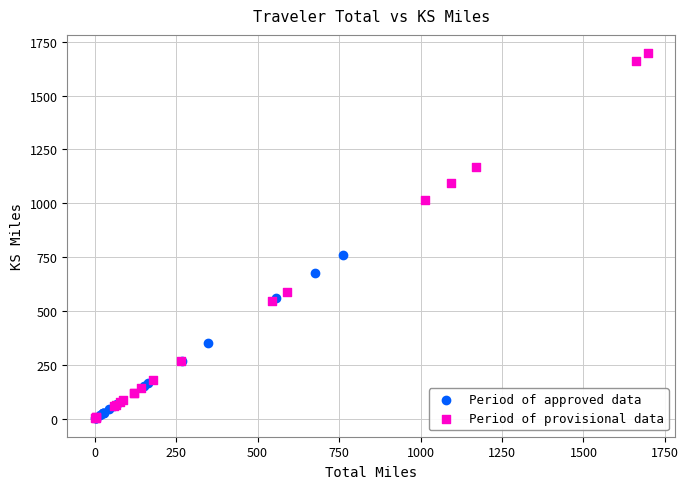

Which series has the widest spread of Y values?

Period of provisional data